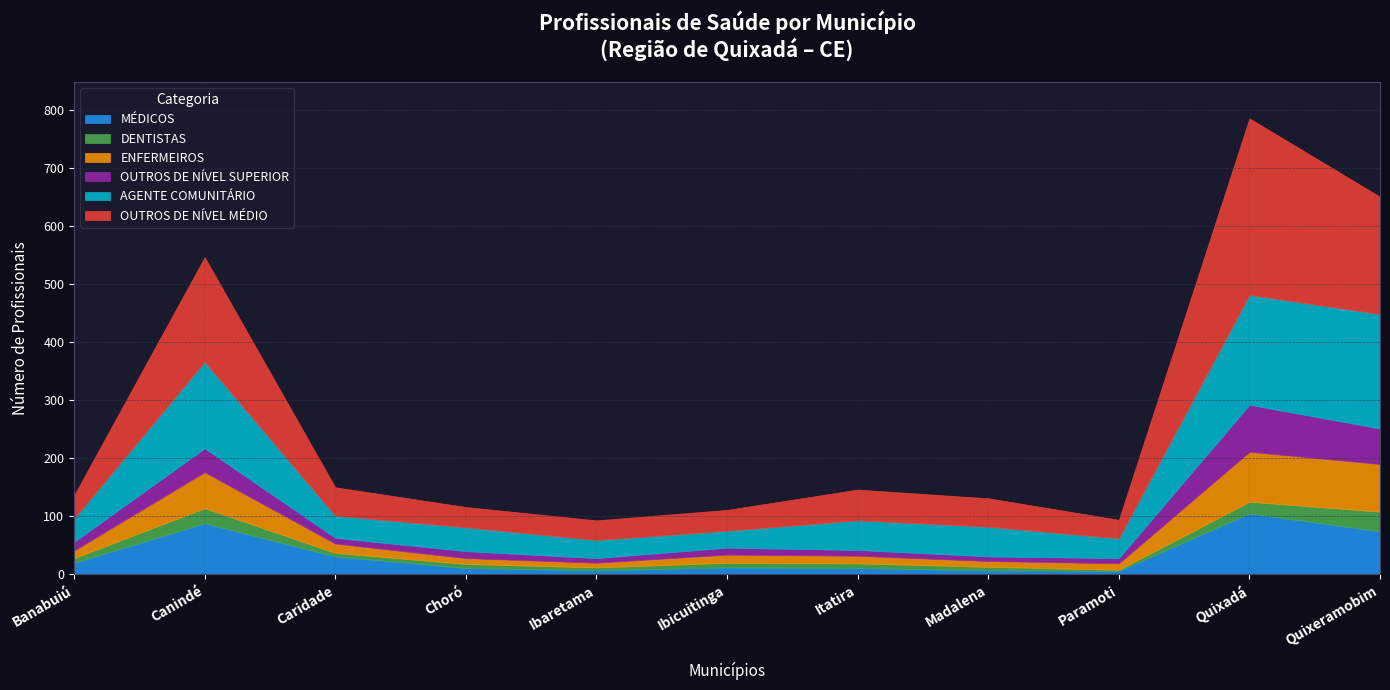

Reading left to right, transcribe all the data shown in this chart.

MÉDICOS: Banabuiú=20	Canindé=88	Caridade=31	Choró=11	Ibaretama=7	Ibicuitinga=12	Itatira=11	Madalena=7	Paramoti=6	Quixadá=105	Quixeramobim=74
DENTISTAS: Banabuiú=8	Canindé=26	Caridade=6	Choró=7	Ibaretama=5	Ibicuitinga=8	Itatira=8	Madalena=6	Paramoti=2	Quixadá=20	Quixeramobim=34
ENFERMEIROS: Banabuiú=13	Canindé=62	Caridade=16	Choró=10	Ibaretama=8	Ibicuitinga=14	Itatira=13	Madalena=10	Paramoti=11	Quixadá=86	Quixeramobim=82
OUTROS DE NÍVEL SUPERIOR: Banabuiú=15	Canindé=41	Caridade=10	Choró=12	Ibaretama=8	Ibicuitinga=12	Itatira=10	Madalena=8	Paramoti=9	Quixadá=81	Quixeramobim=61
AGENTE COMUNITÁRIO: Banabuiú=40	Canindé=149	Caridade=38	Choró=41	Ibaretama=31	Ibicuitinga=29	Itatira=51	Madalena=51	Paramoti=34	Quixadá=189	Quixeramobim=197
OUTROS DE NÍVEL MÉDIO: Banabuiú=40	Canindé=180	Caridade=49	Choró=35	Ibaretama=34	Ibicuitinga=36	Itatira=53	Madalena=49	Paramoti=32	Quixadá=304	Quixeramobim=202